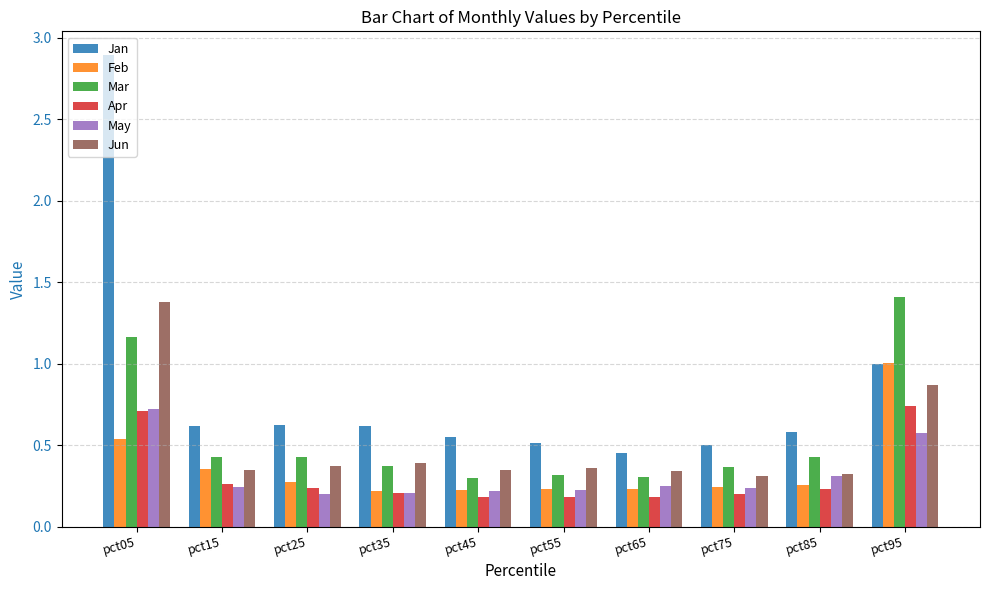

What is the sum of all Mar values?

5.5